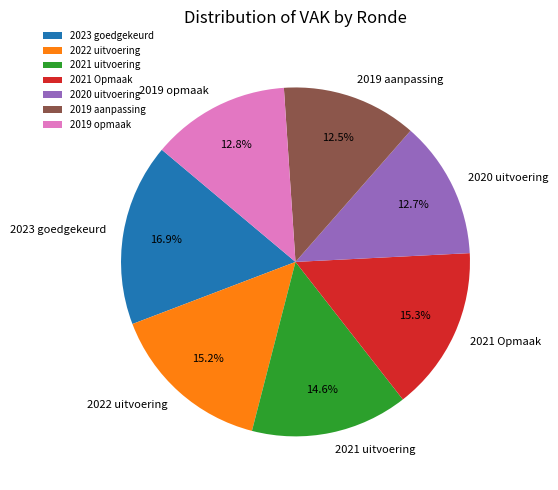

Which category has the biggest portion of the pie?

2023 goedgekeurd